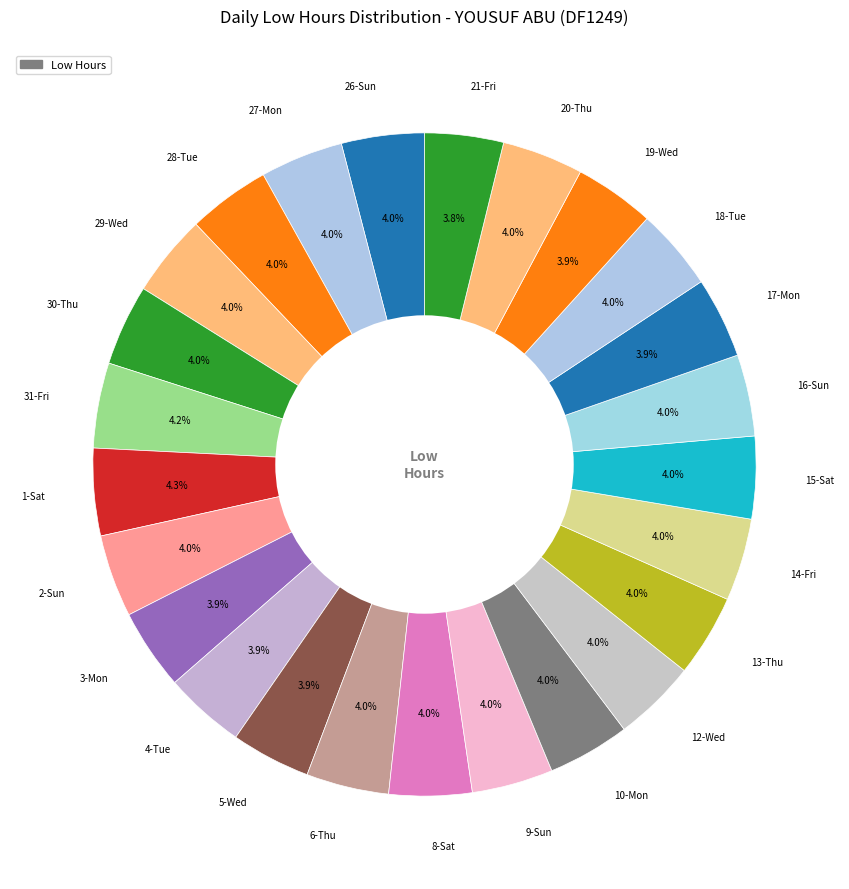

What portion of the pie excludes 19-Wed?

96.1%